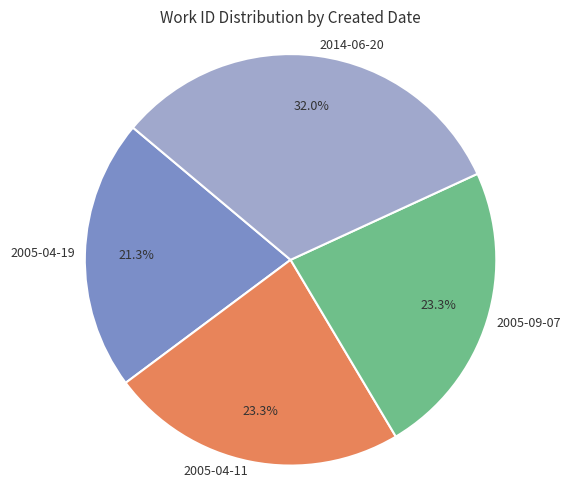

To the nearest percent, what portion does 2005-09-07 represent?

23%